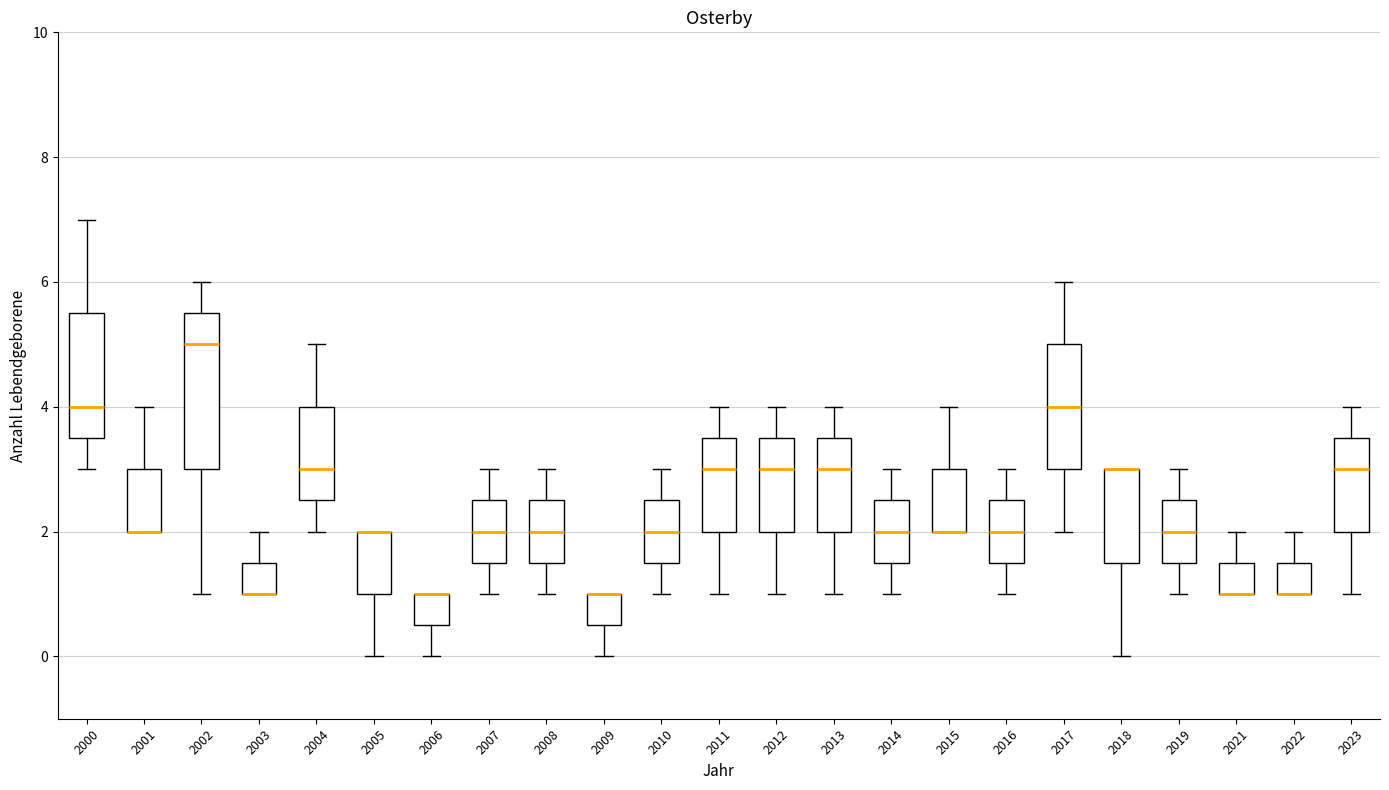

Where does the upper whisker of the box at x = 2012 end on the y-axis? The values are not printed on the chart, so give them approximately, as read against the axis.

4.0